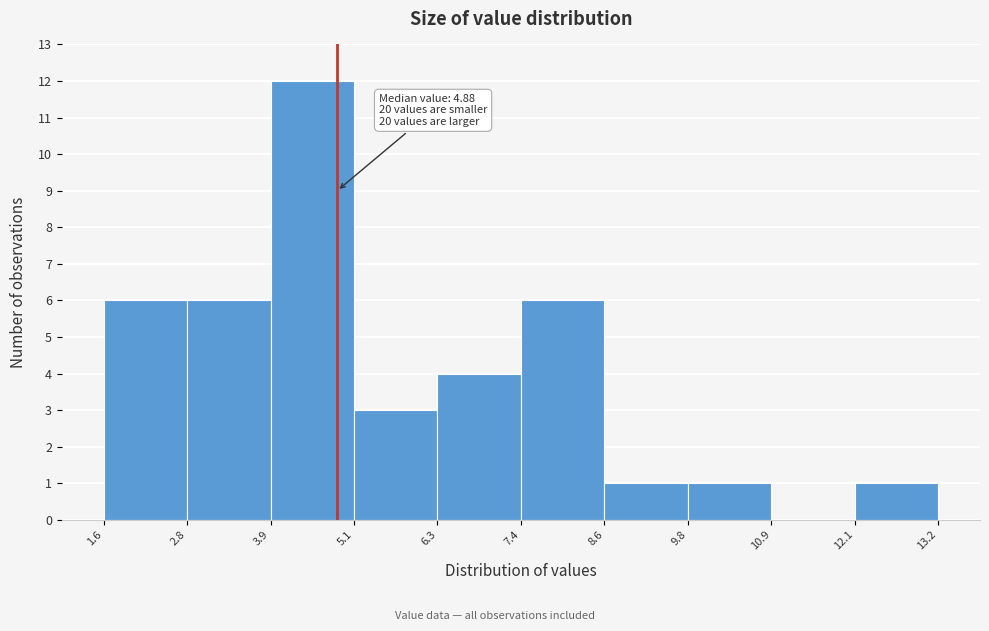

Which range on the x-axis has the tallest bar?

3.9 to 5.1